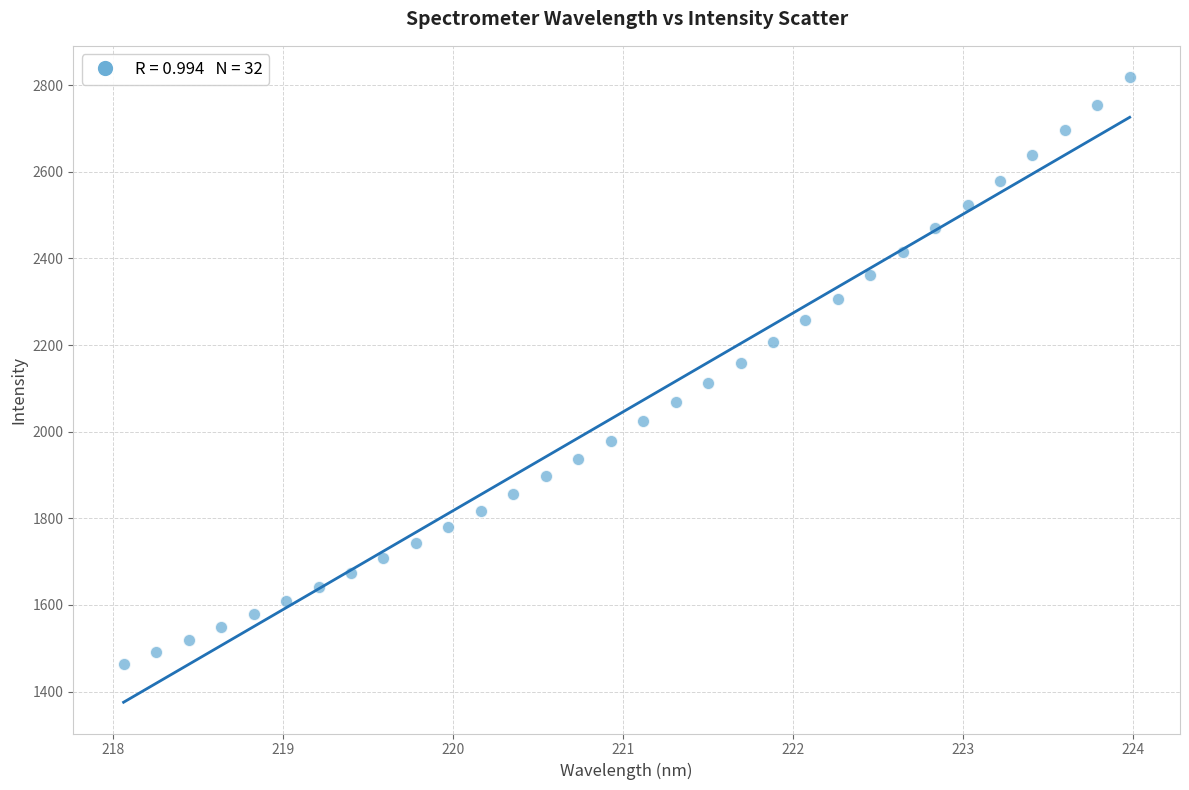

What is the range of X values (max minus min)?

5.9